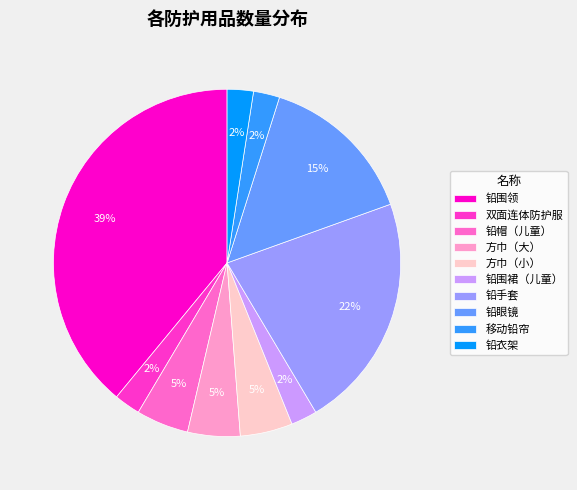

Combined, do 移动铅帘 and 铅帽（儿童） account for over 50%?

No